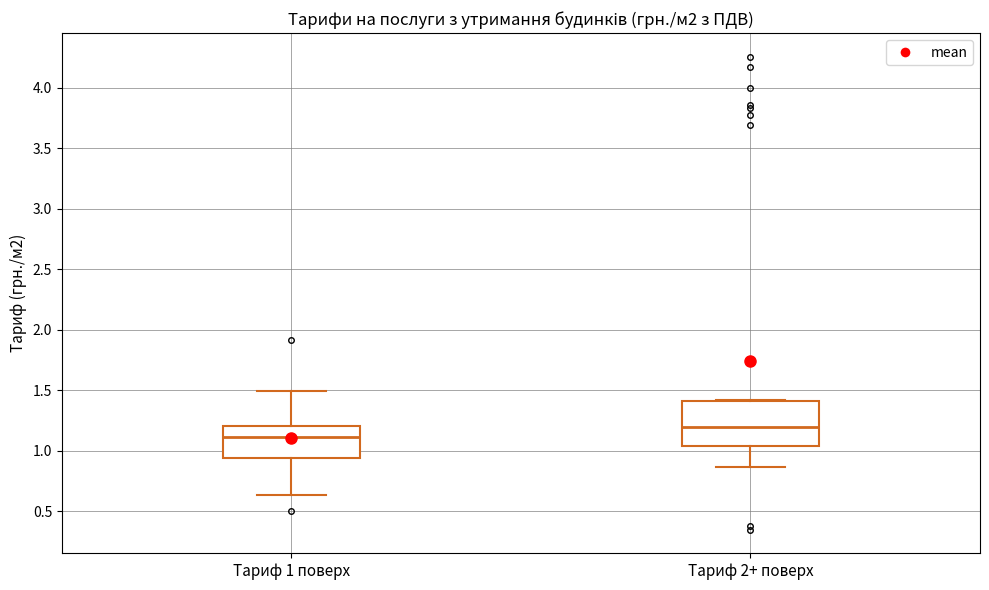

Comparing the boxes themselves (not the whiskers), which one is the tallest?

Тариф 2+ поверх